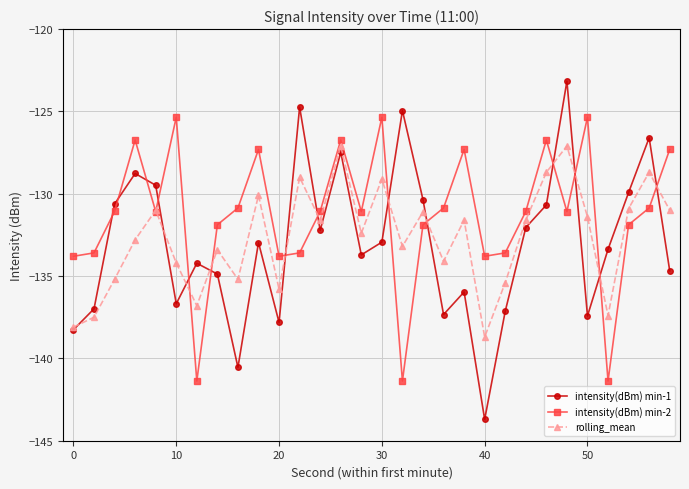

How many interior local peaks does the intensity(dBm) min-1 series have?

9